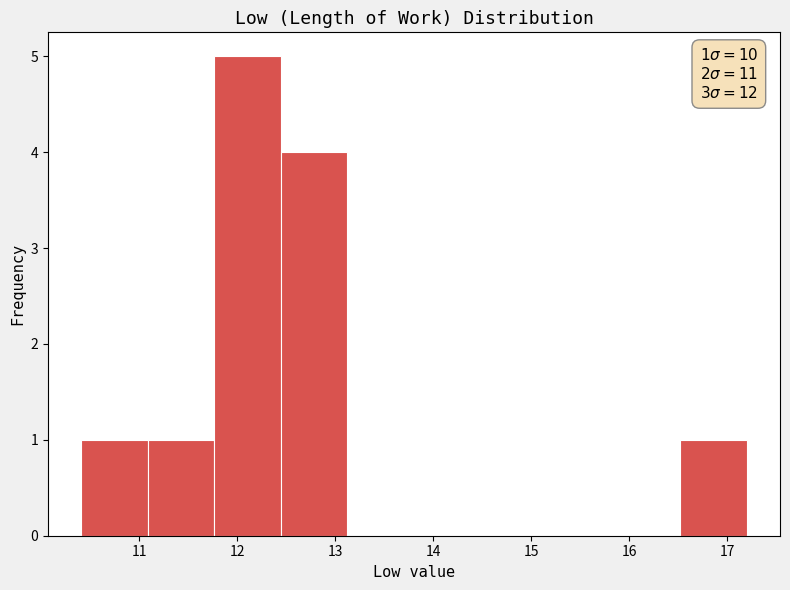

Which range on the x-axis has the tallest bar?

11.8 to 12.4